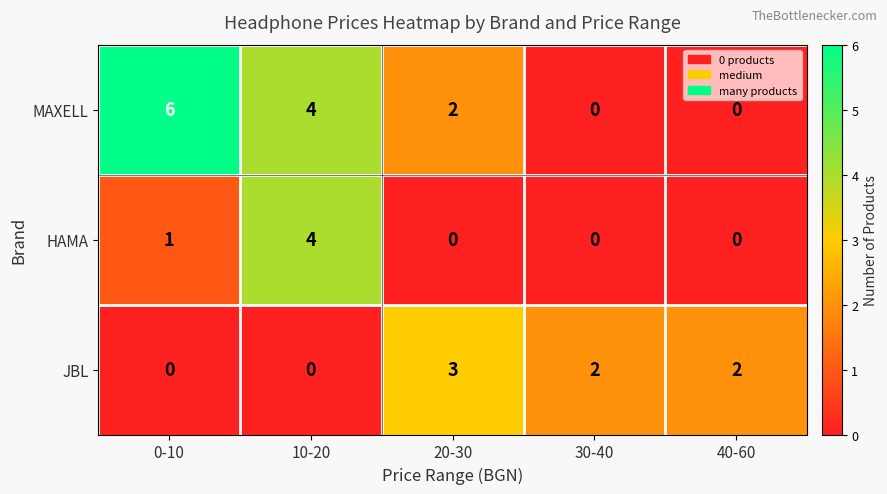

List the series in order of their overall mean, highest first.

MAXELL, JBL, HAMA